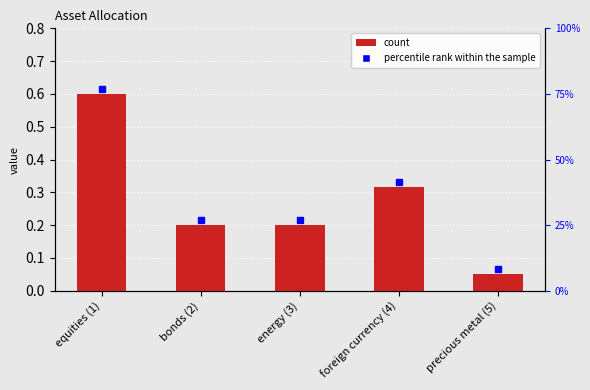

Between foreign currency (4) and precious metal (5), which is larger?

foreign currency (4)